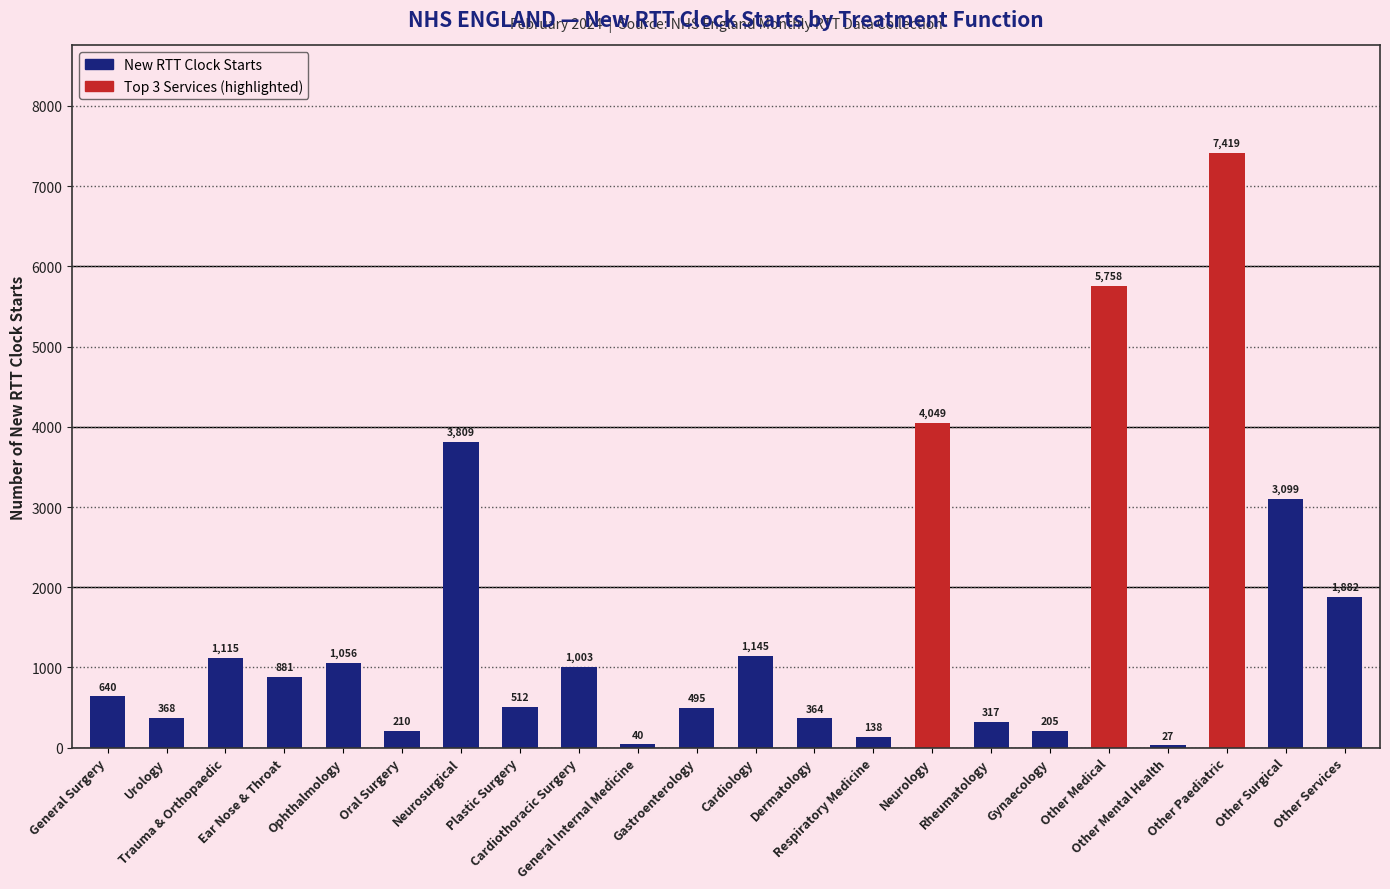

Rank the categories by value from lowest to highest.

Other Mental Health, General Internal Medicine, Respiratory Medicine, Gynaecology, Oral Surgery, Rheumatology, Dermatology, Urology, Gastroenterology, Plastic Surgery, General Surgery, Ear Nose & Throat, Cardiothoracic Surgery, Ophthalmology, Trauma & Orthopaedic, Cardiology, Other Services, Other Surgical, Neurosurgical, Neurology, Other Medical, Other Paediatric